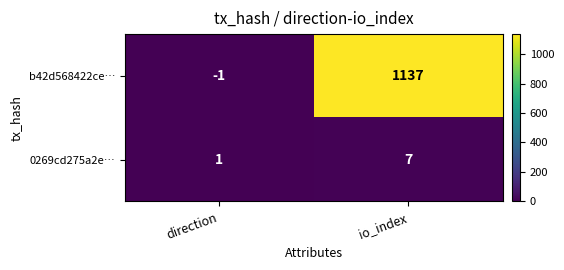

What is the sum of the 0269cd275a2e… values at io_index and direction?

8